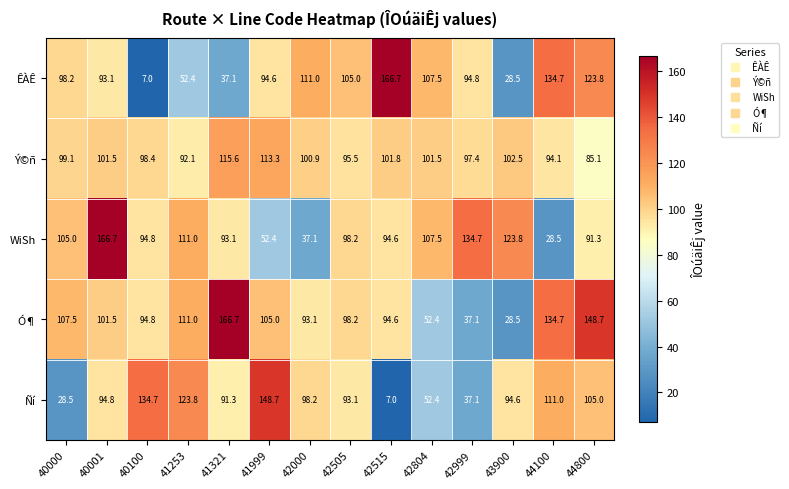

Is it true that Ñí equals 52.4 at 42804?

True